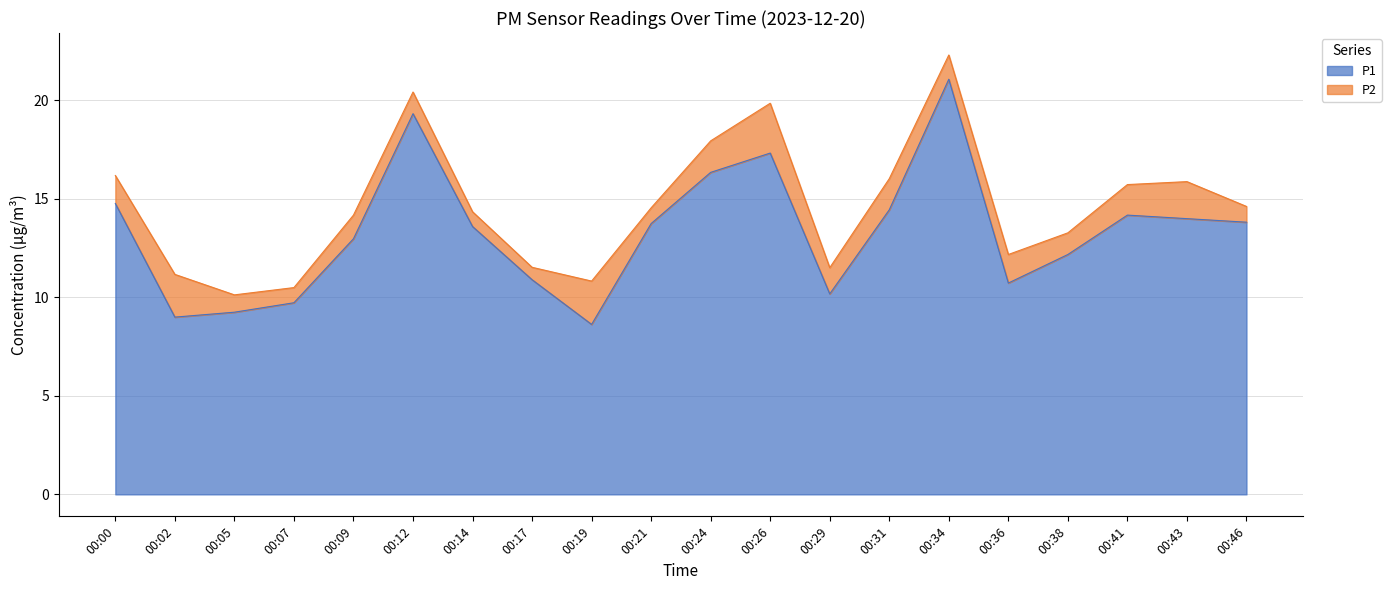

The value of P1 at 00:09 is 3.8. True or false?

False